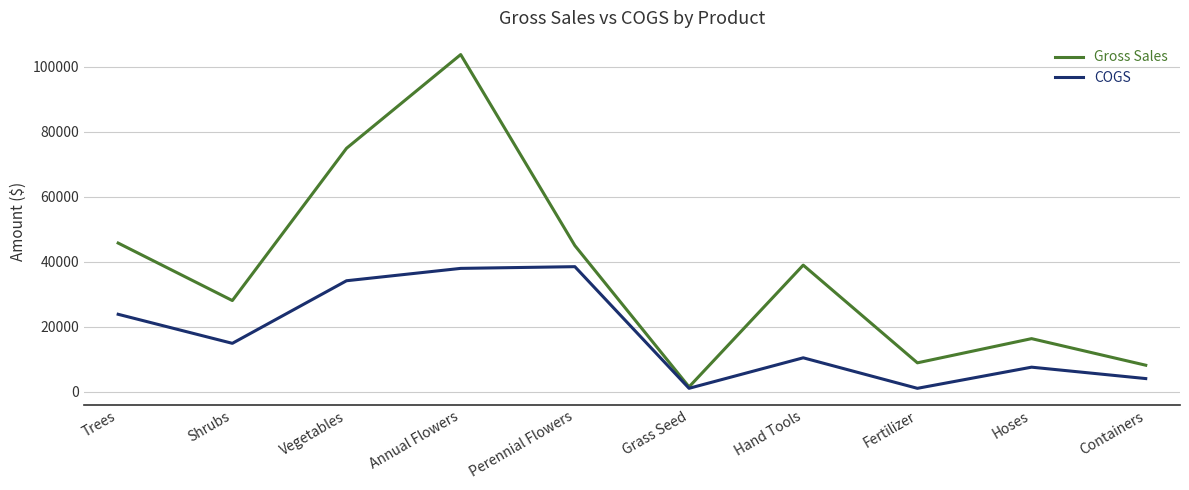

What position from the left is Perennial Flowers?

5